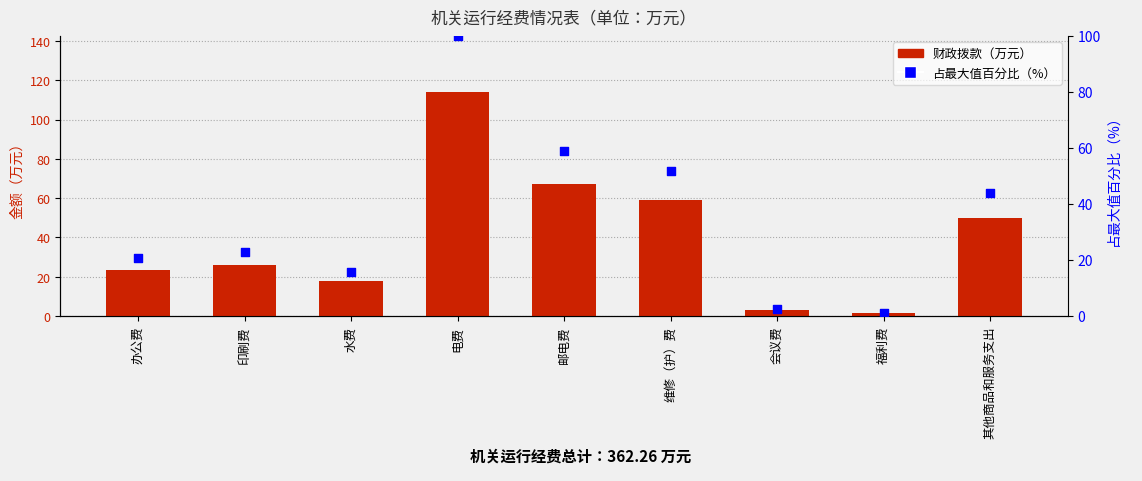

What are all the series names shown in the legend?

财政拨款（万元）, 占最大值百分比（%）